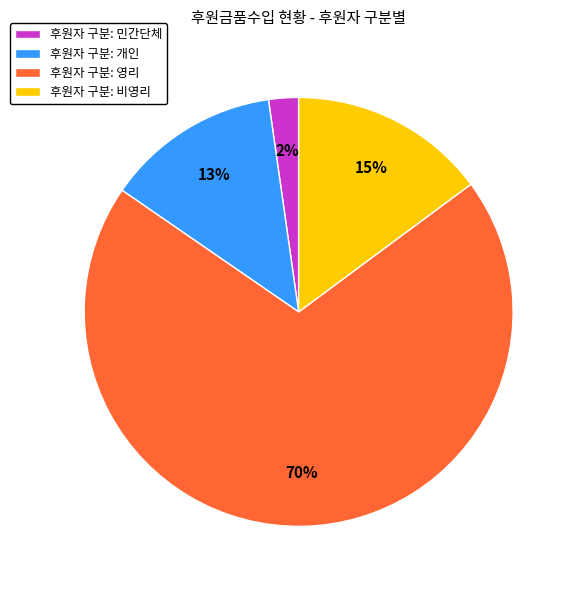

How many segments does this pie chart have?

4